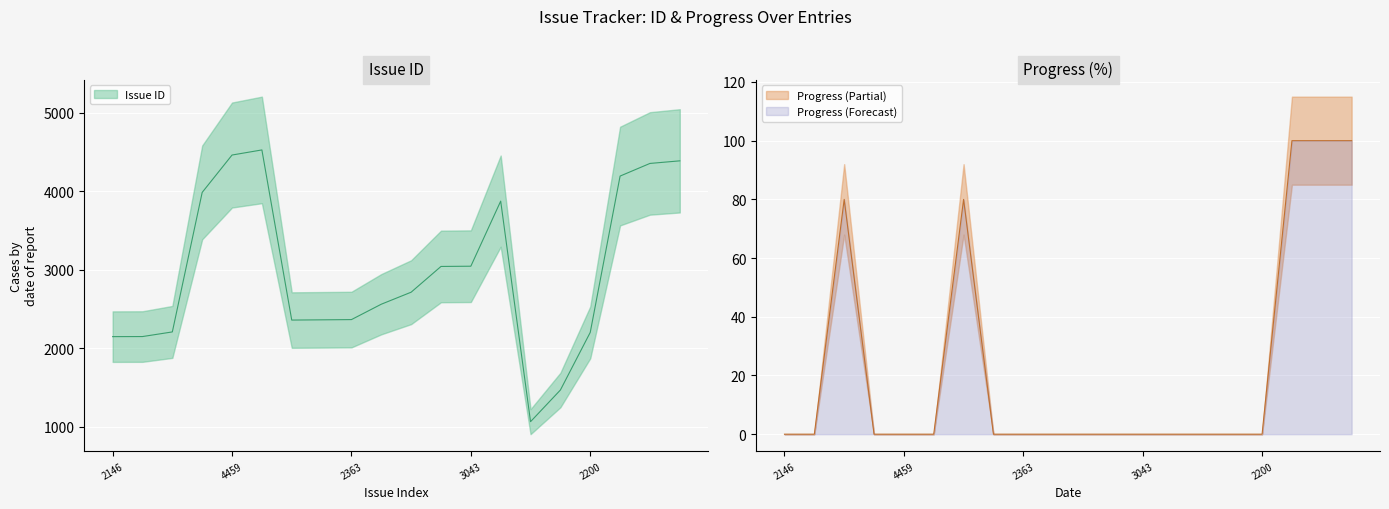

At how many categories does at least one series exceed 2621?

10